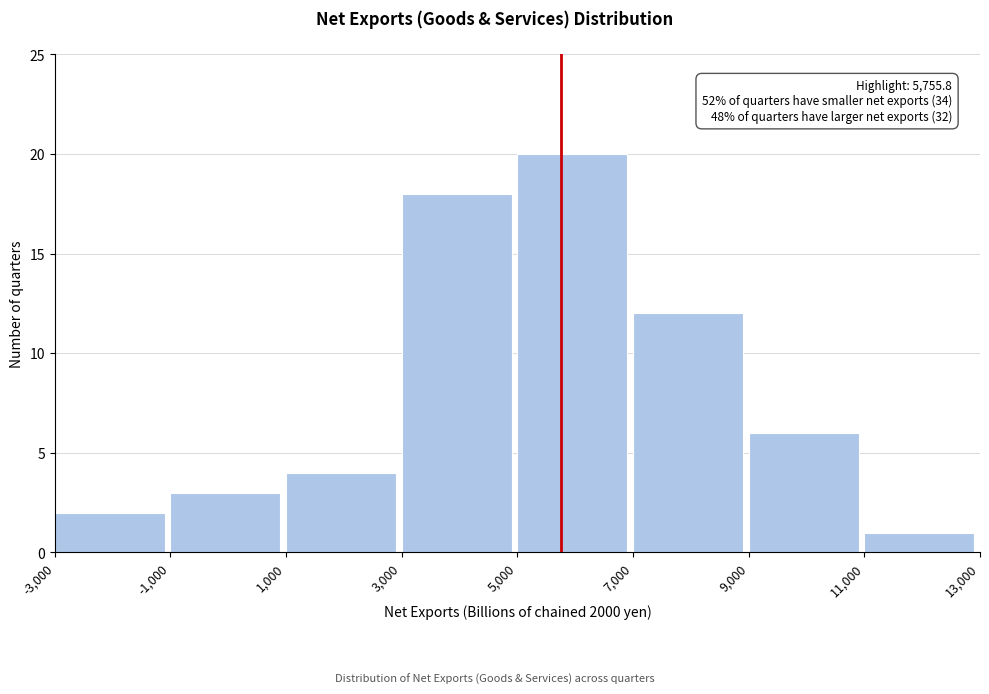

Which range on the x-axis has the tallest bar?

5,000 to 7,000